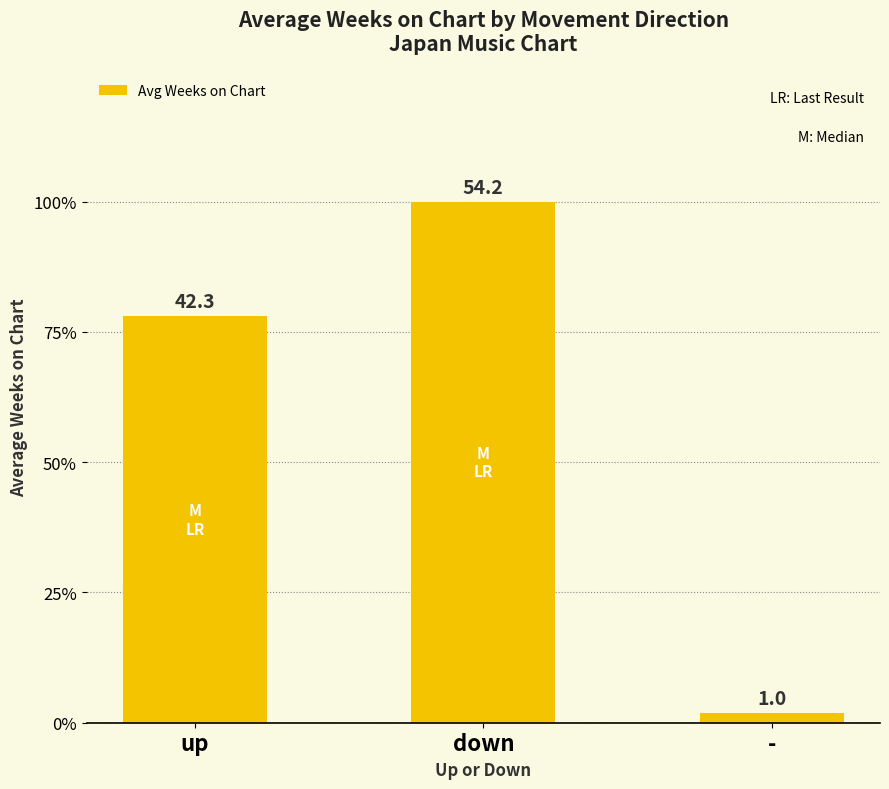

Which category has the lowest value across all series?

-